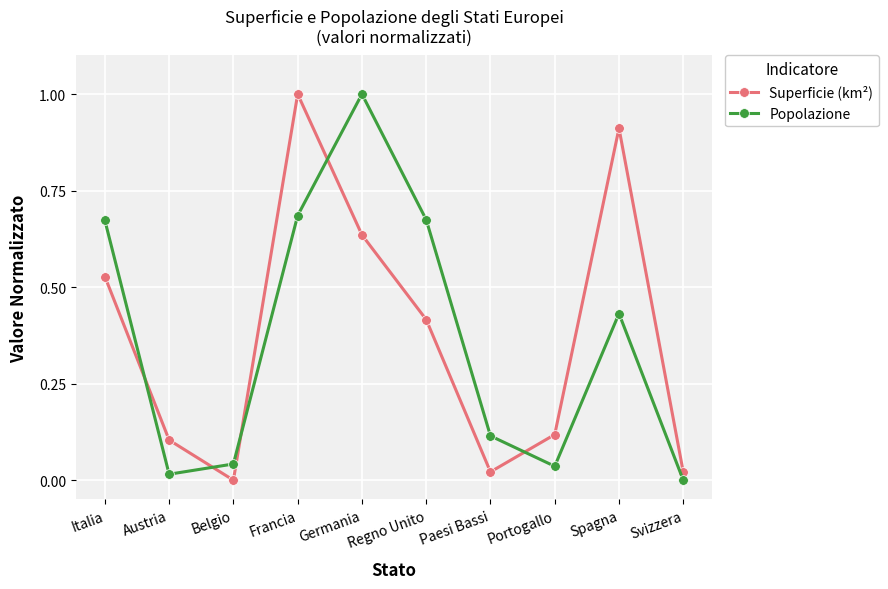

At which label does Popolazione reach its peak?

Germania